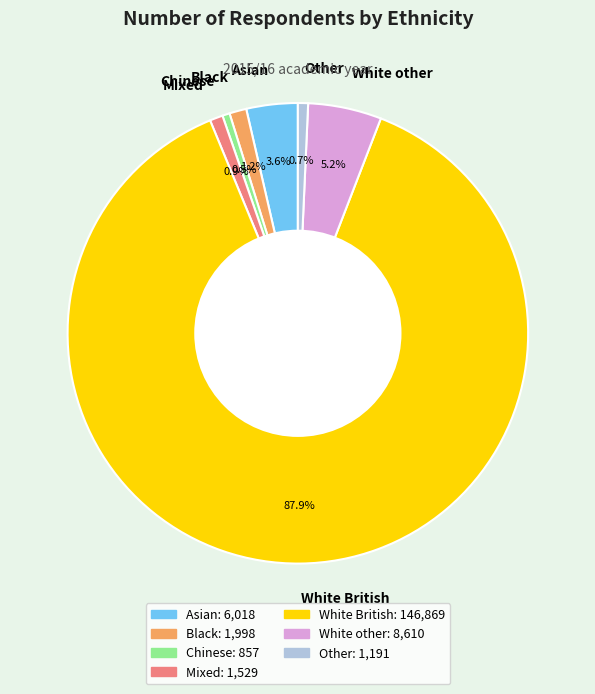

True or false: Mixed accounts for 9% of the total.

False